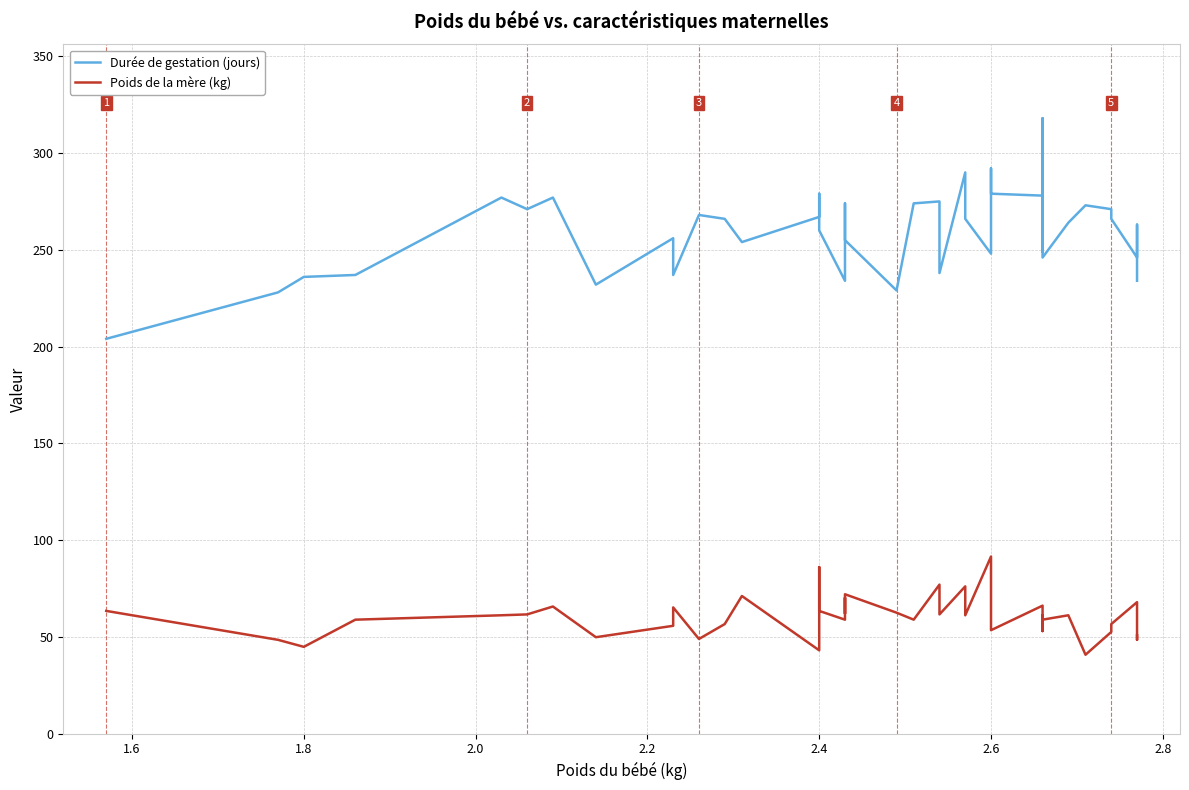

Which series has the largest range (max minus min)?

Durée de gestation (jours)